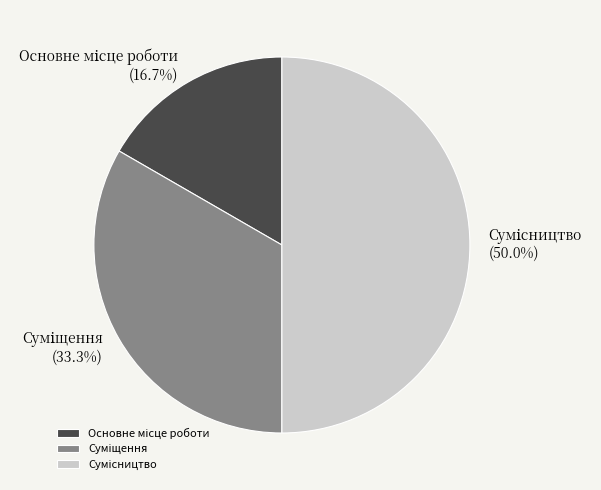

Between Сумісництво and Основне місце роботи, which is larger?

Сумісництво